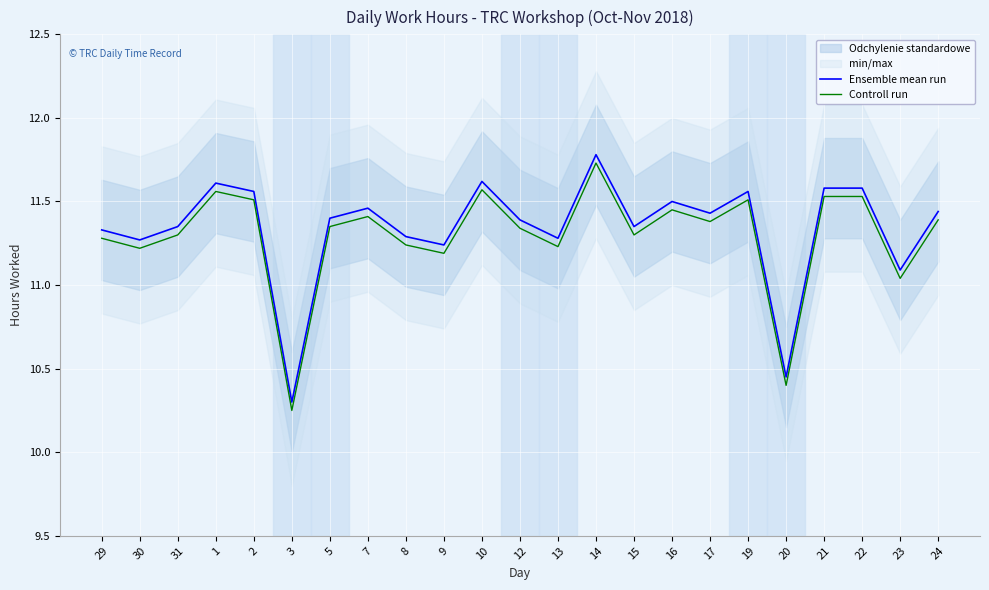

At which label does Controll run first exceed 11?

29